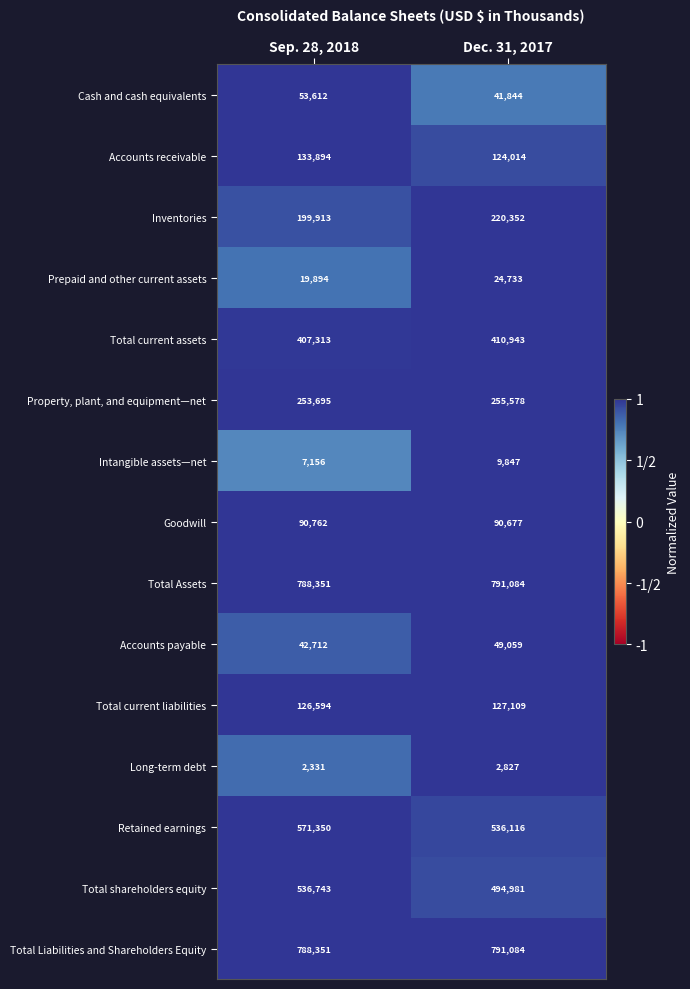

What is the sum of all Inventories values?

420265